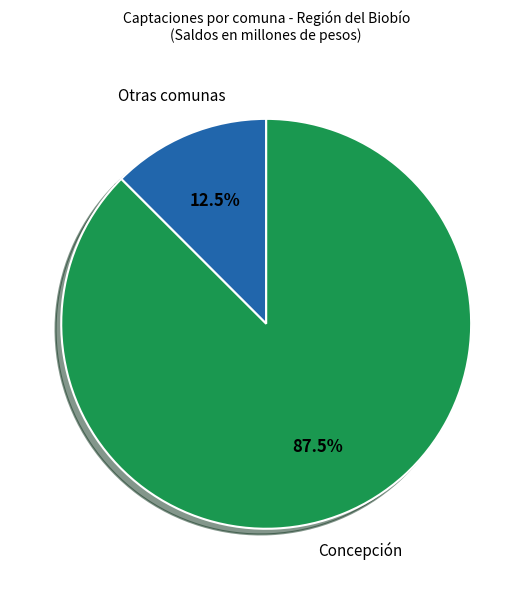

Is there a majority slice in this chart?

Yes